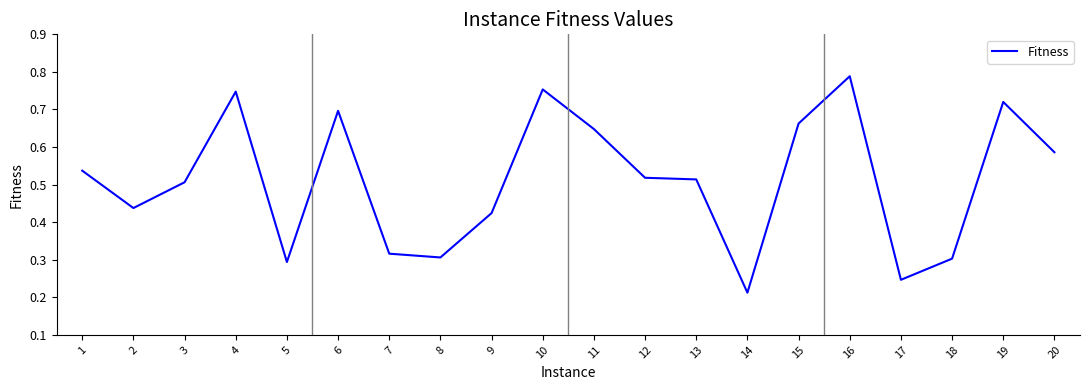

Between 3 and 10, which is larger?

10